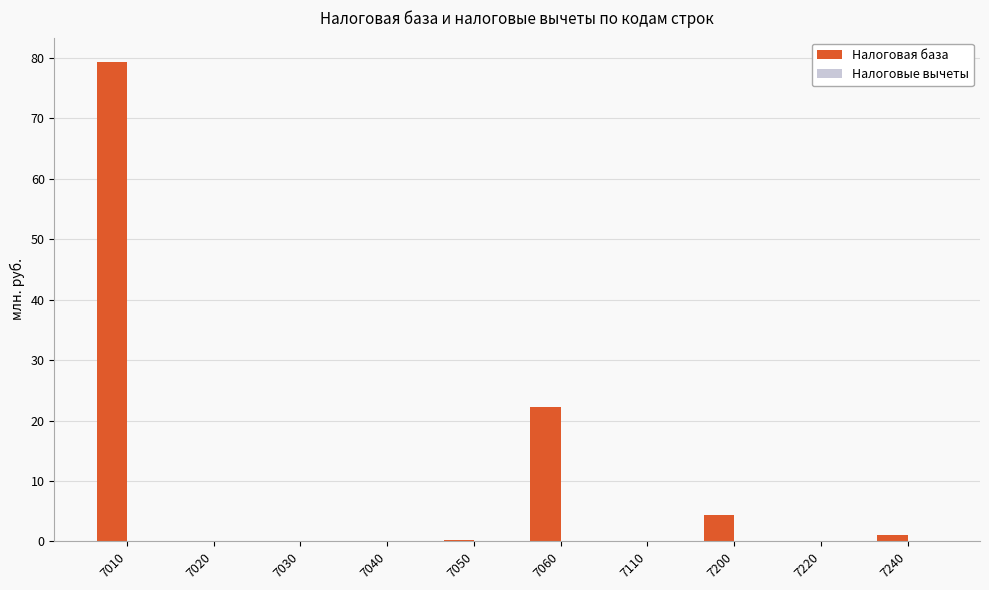

True or false: Налоговая база has a value of 79.4 at 7010.

True